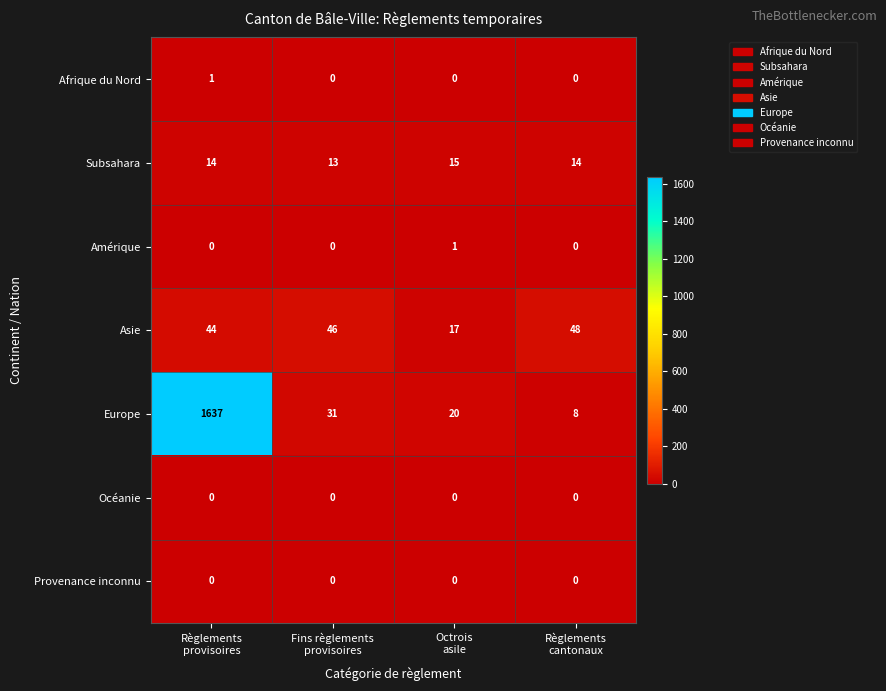

Count the Amérique values in the range 0 to 1.

4